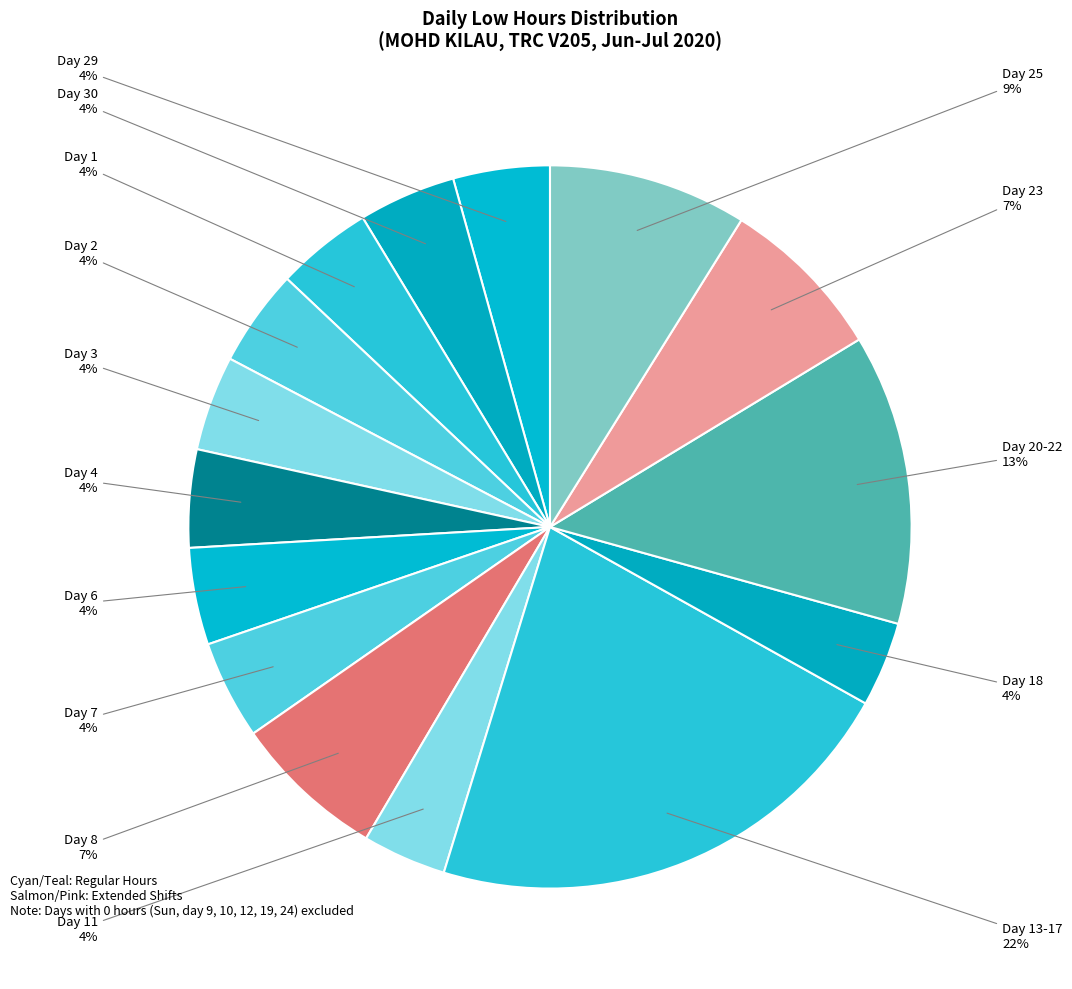

Count the number of slices in the pie.

15